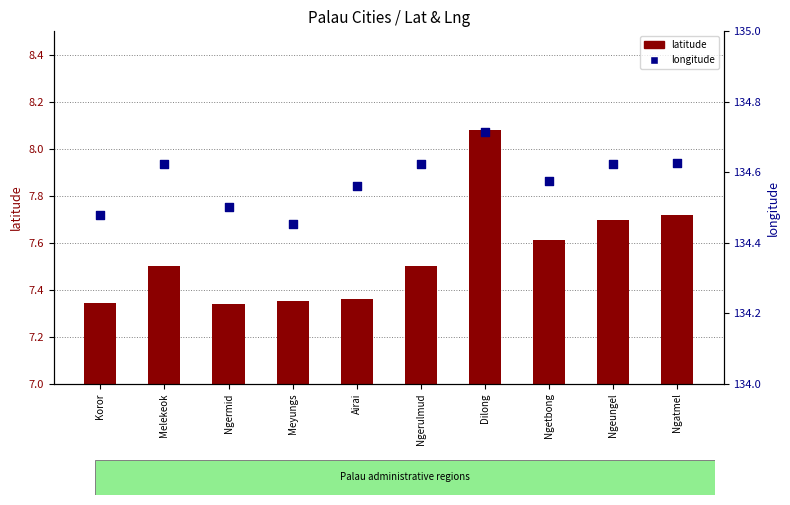

Which series has the largest total across all categories?

longitude